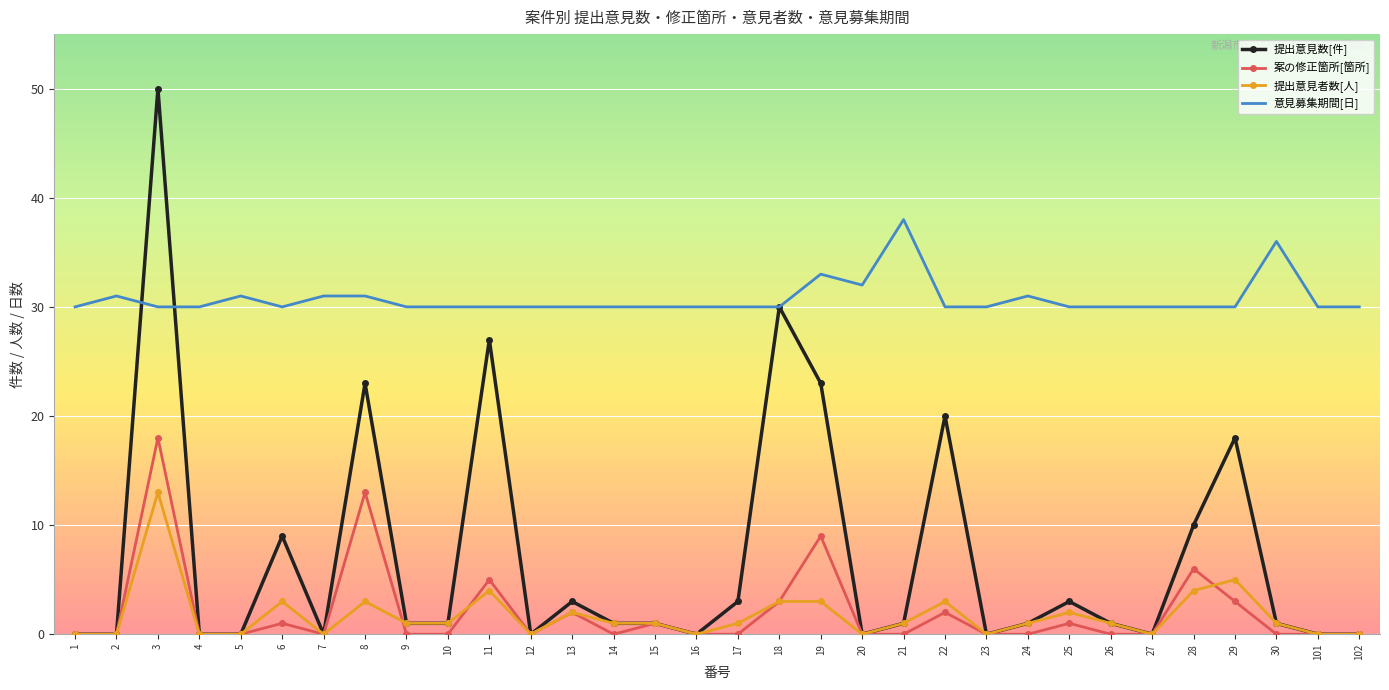

At 29, list the series in order from largest to smallest.

意見募集期間[日], 提出意見数[件], 提出意見者数[人], 案の修正箇所[箇所]